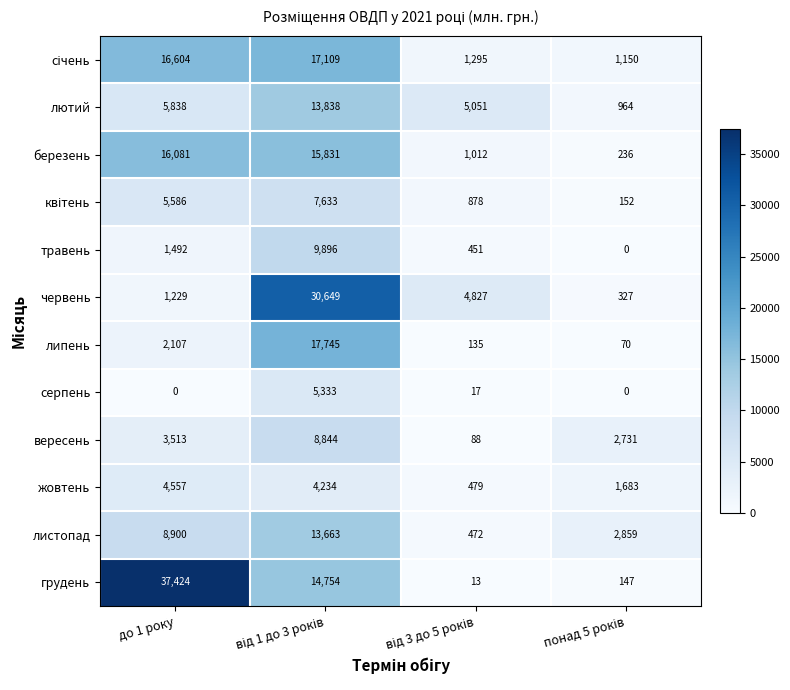

The value of червень at до 1 року is 1229. True or false?

True